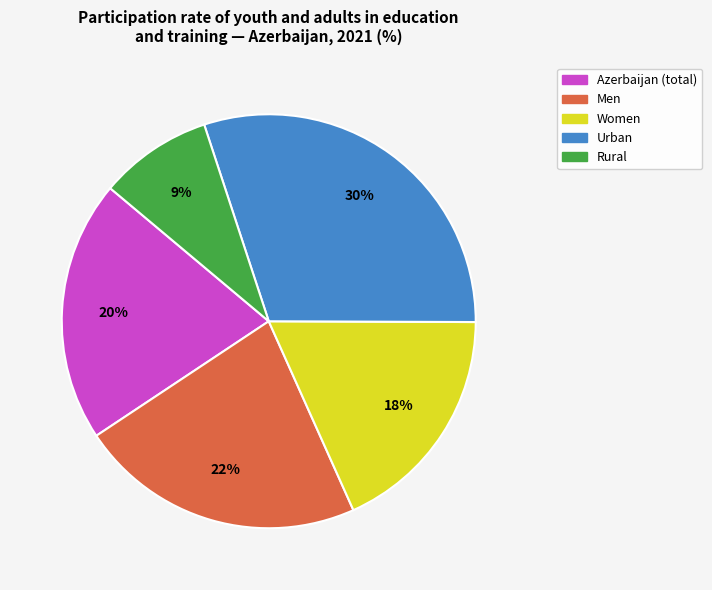

Which category has the smallest portion of the pie?

Rural